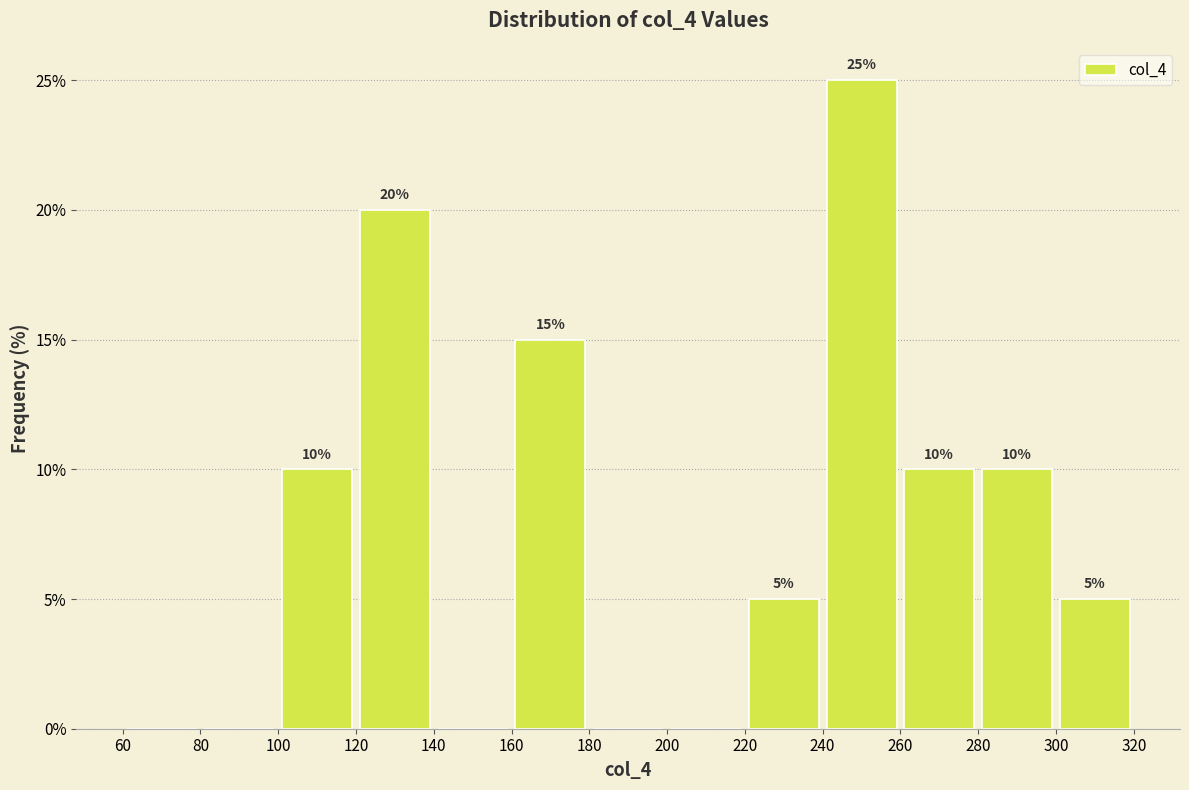

Which range on the x-axis has the tallest bar?

240 to 260